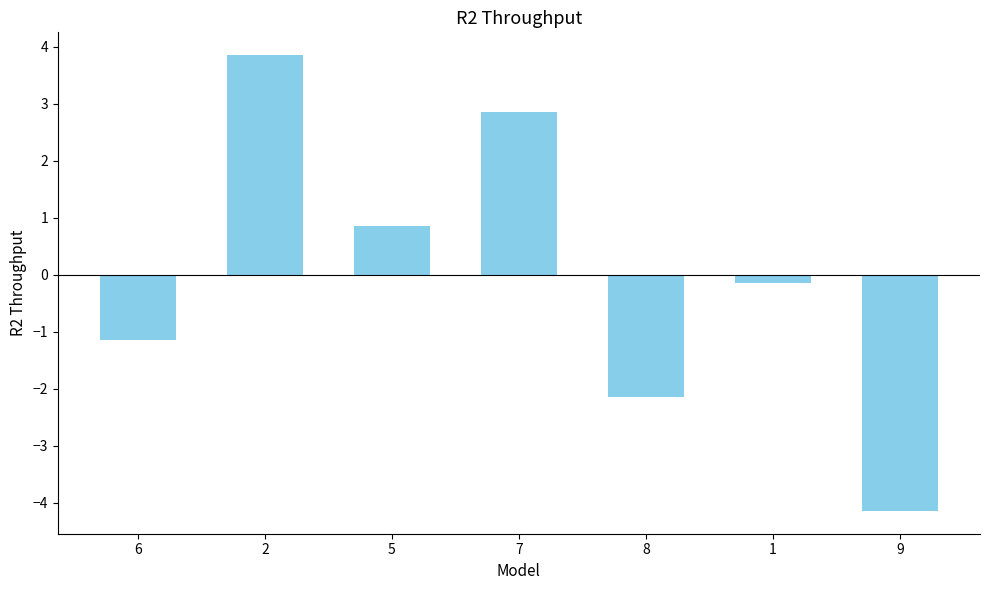

List the labels in order of value, largest first.

2, 7, 5, 1, 6, 8, 9